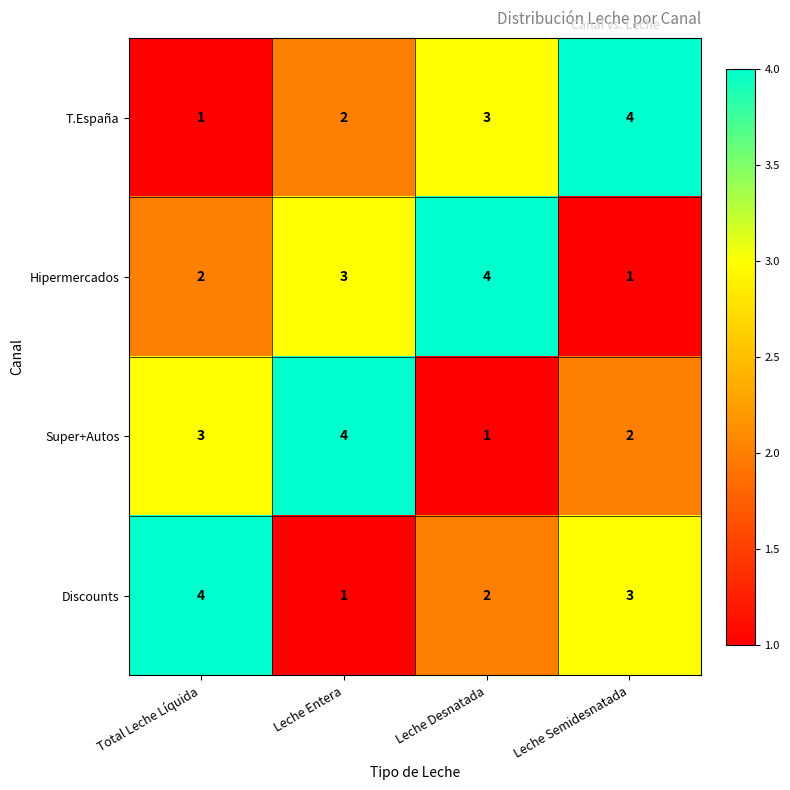

Reading right to left, what are all the values shown in this chart?

T.España: Leche Semidesnatada=4	Leche Desnatada=3	Leche Entera=2	Total Leche Líquida=1
Hipermercados: Leche Semidesnatada=1	Leche Desnatada=4	Leche Entera=3	Total Leche Líquida=2
Super+Autos: Leche Semidesnatada=2	Leche Desnatada=1	Leche Entera=4	Total Leche Líquida=3
Discounts: Leche Semidesnatada=3	Leche Desnatada=2	Leche Entera=1	Total Leche Líquida=4